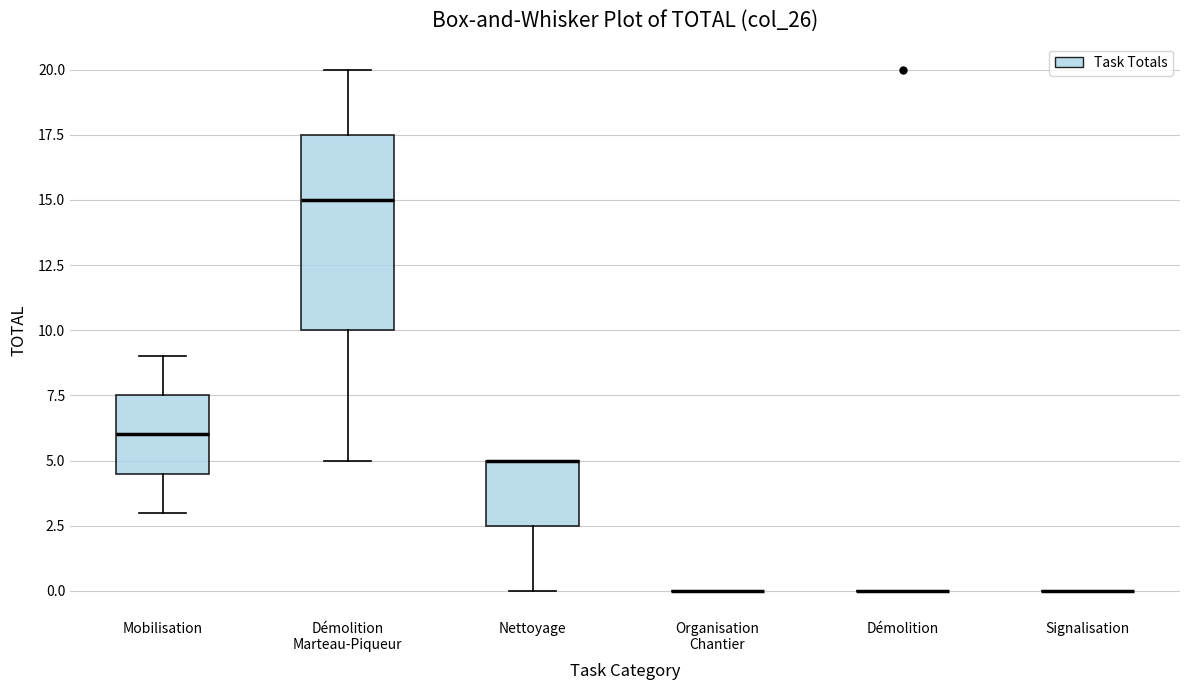

Reading left to right, transcribe this box plot: for each box, give where its median line is, the range the box spans, and where its two whiskers end, as read against the y-axis. The values are not printed on the chart, so give them approximately, as read against the axis.

Mobilisation: median 6.0, box 4.5 to 7.5, whiskers 3.0 to 9.0
Démolition Marteau-Piqueur: median 15.0, box 10.0 to 17.5, whiskers 5.0 to 20.0
Nettoyage: median 5.0 (drawn on the box's upper edge), box 2.5 to 5.0, whiskers 0.0 to 5.0
Organisation Chantier: box collapsed to a line at 0.0, whiskers 0.0 to 0.0
Démolition: box collapsed to a line at 0.0, whiskers 0.0 to 0.0
Signalisation: box collapsed to a line at 0.0, whiskers 0.0 to 0.0